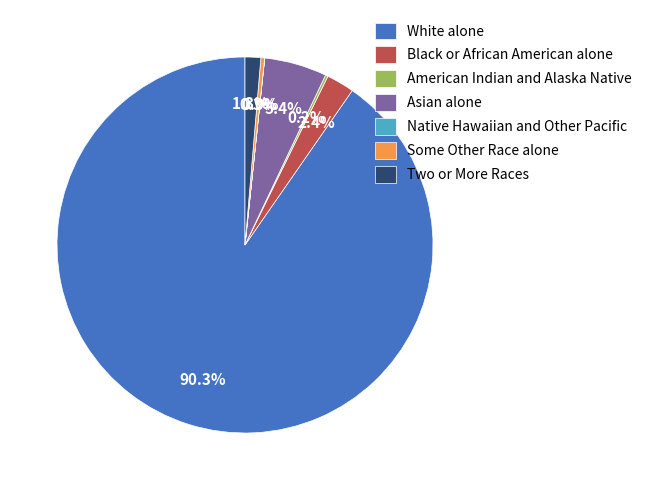

Is there a majority slice in this chart?

Yes